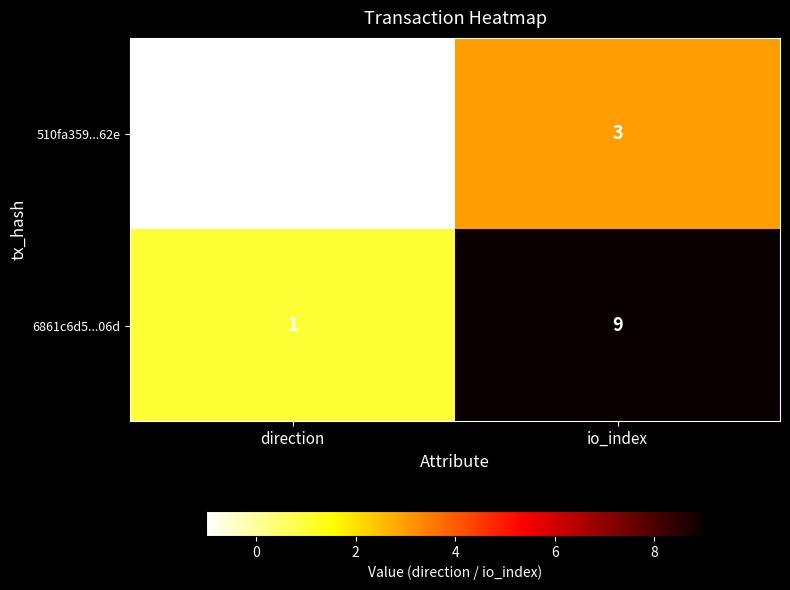

Which series has the widest spread of values?

6861c6d5...06d